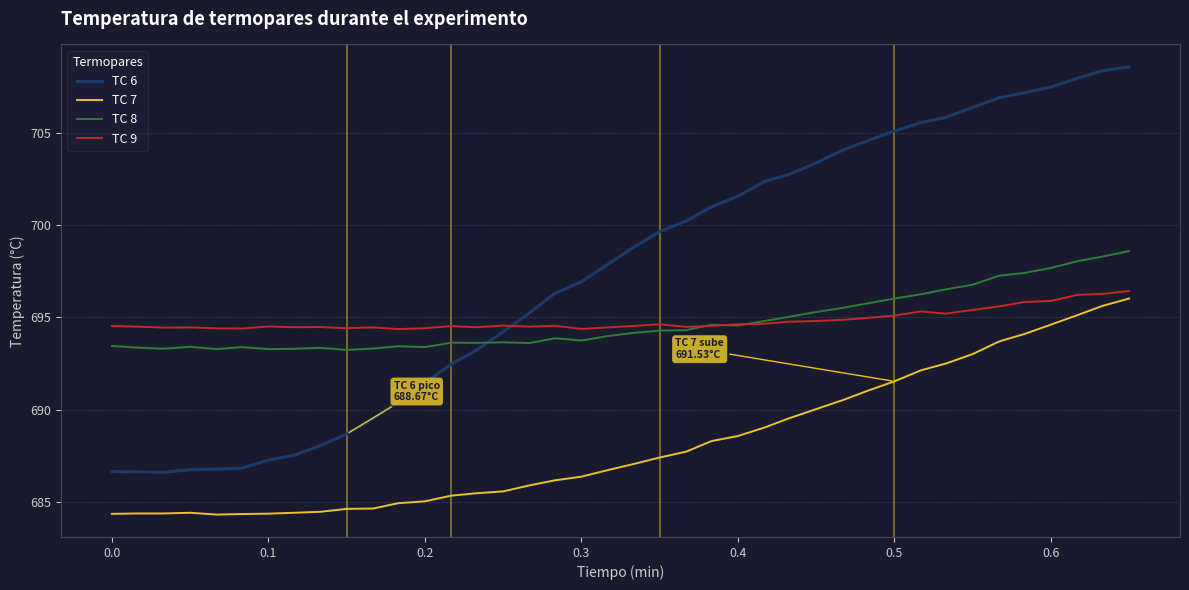

True or false: TC 9 and TC 7 cross at least once.

False